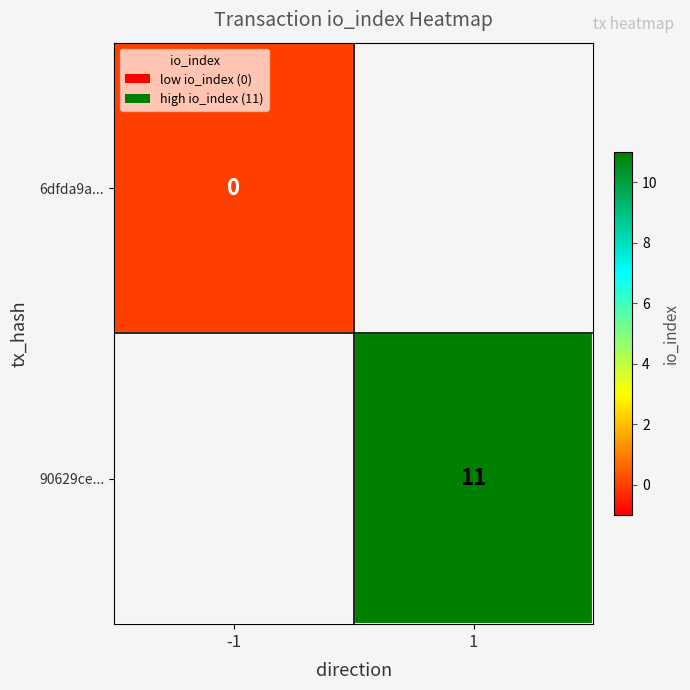

At how many categories does at least one series exceed 1?

1